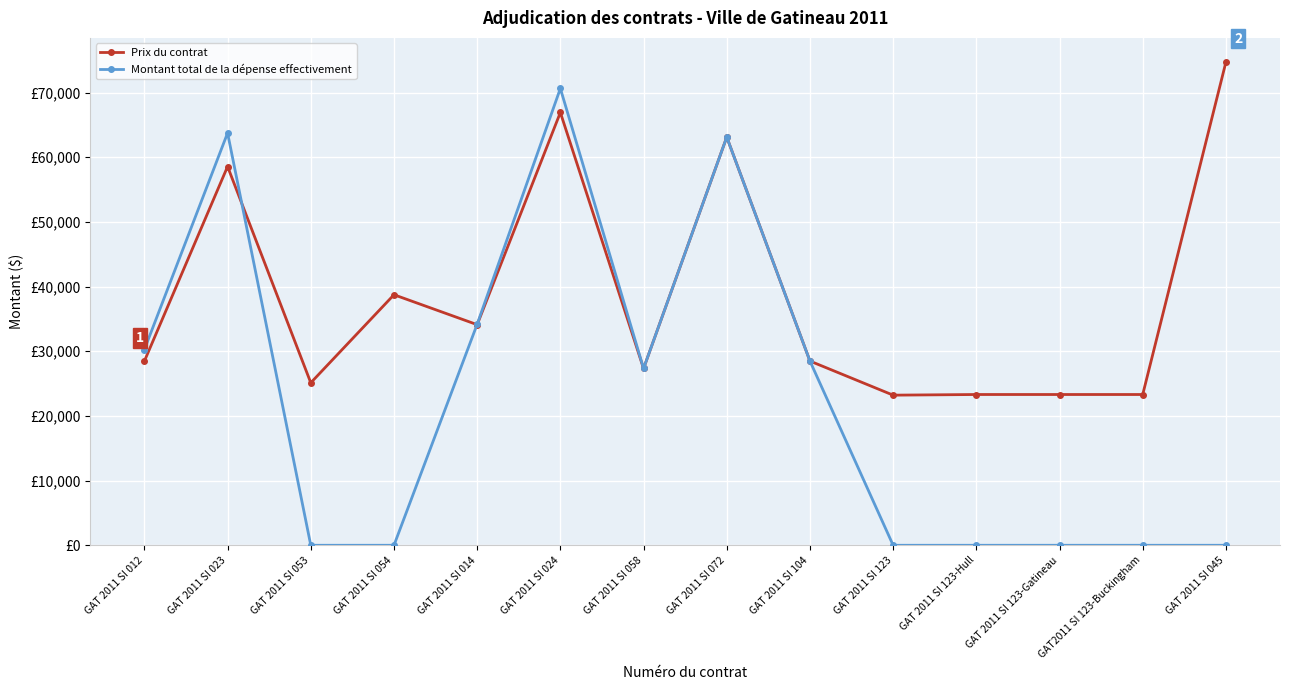

True or false: Montant total de la dépense effectivement has more than 1 points higher than both neighbors.

True